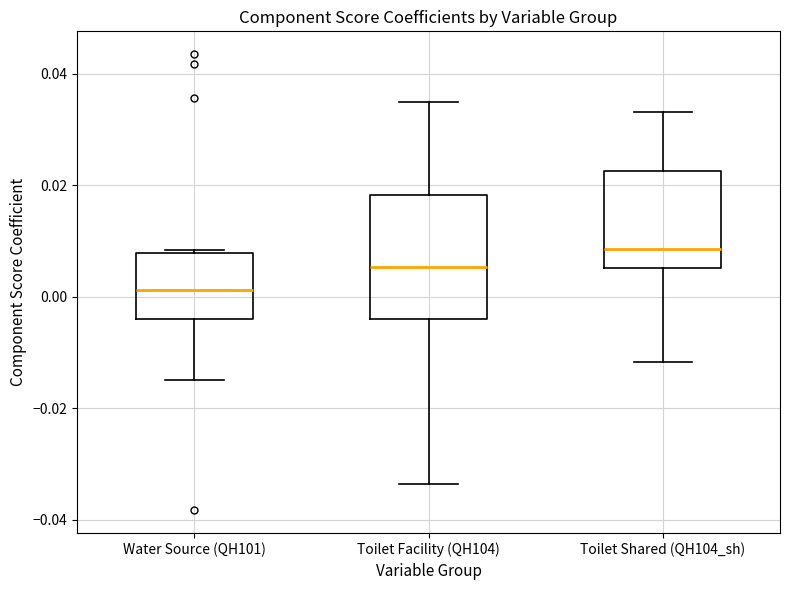

Reading left to right, transcribe this box plot: for each box, give where its median line is, the range the box spans, and where its two whiskers end, as read against the y-axis. The values are not printed on the chart, so give them approximately, as read against the axis.

Water Source (QH101): median 0.002, box -0.004 to 0.008, whiskers -0.014 to 0.008
Toilet Facility (QH104): median 0.006, box -0.004 to 0.018, whiskers -0.034 to 0.034
Toilet Shared (QH104_sh): median 0.008, box 0.006 to 0.022, whiskers -0.012 to 0.034